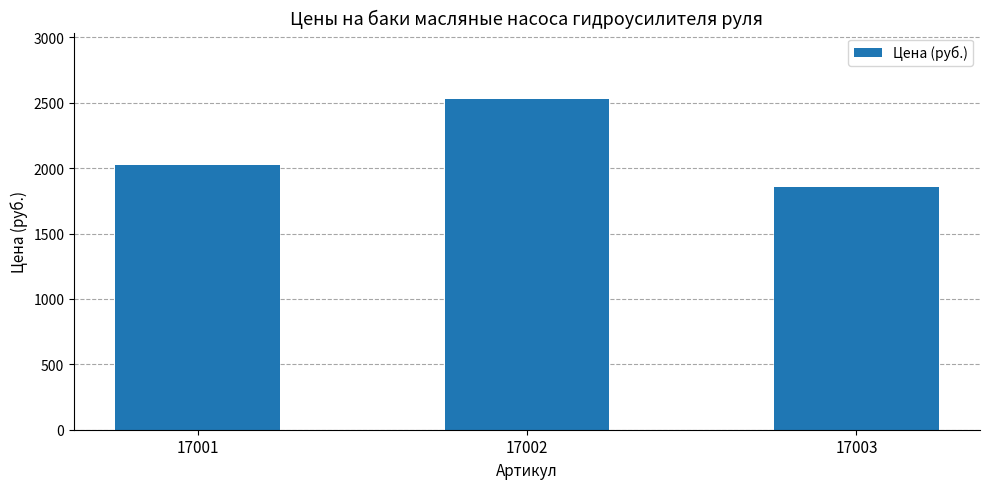

How many data points does each series have?

3